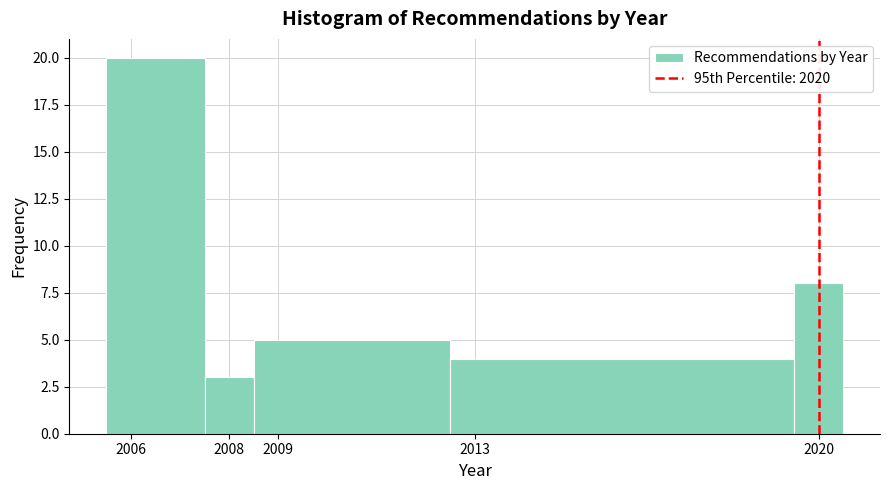

What is the height of the bar covering 2019.5 to 2020.5 on the x-axis? The values are not printed on the chart, so give them approximately, as read against the axis.

8